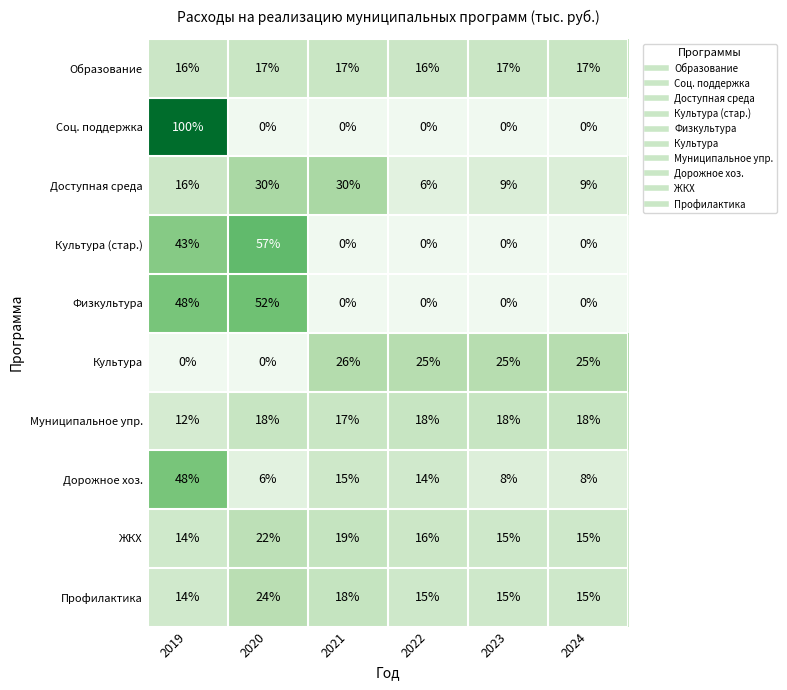

What is the spread (max minus min) of values at 2021?

30